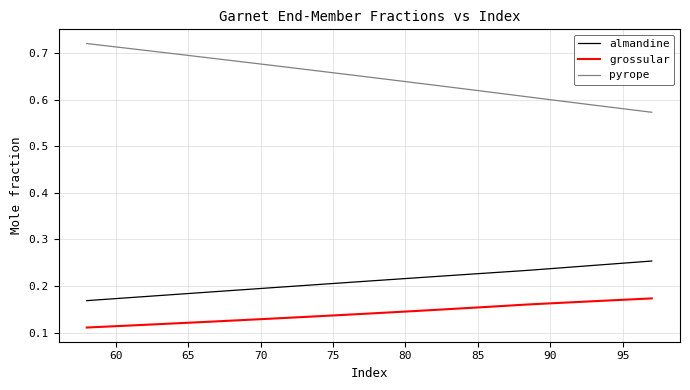

Which series has the largest range (max minus min)?

pyrope